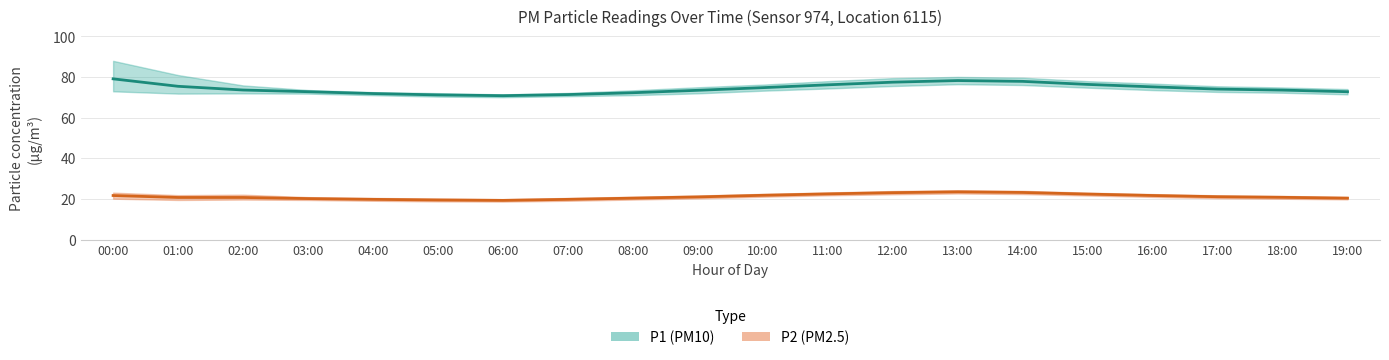

At which category does P2 (PM2.5) mean reach its first local valley?

06:00